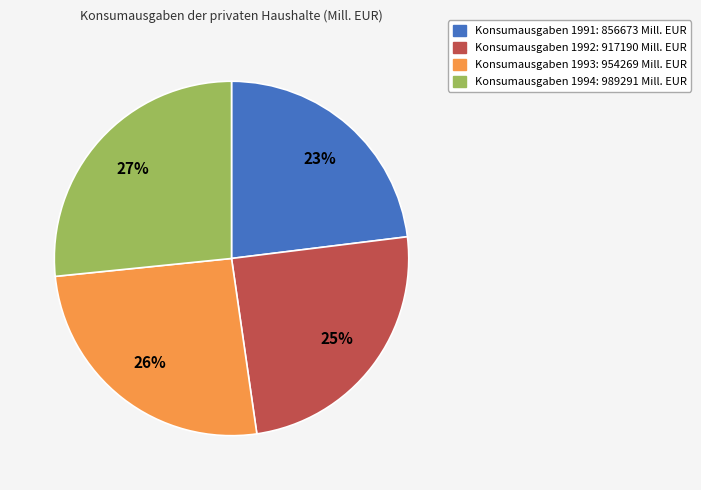

Does any single category account for the majority?

No